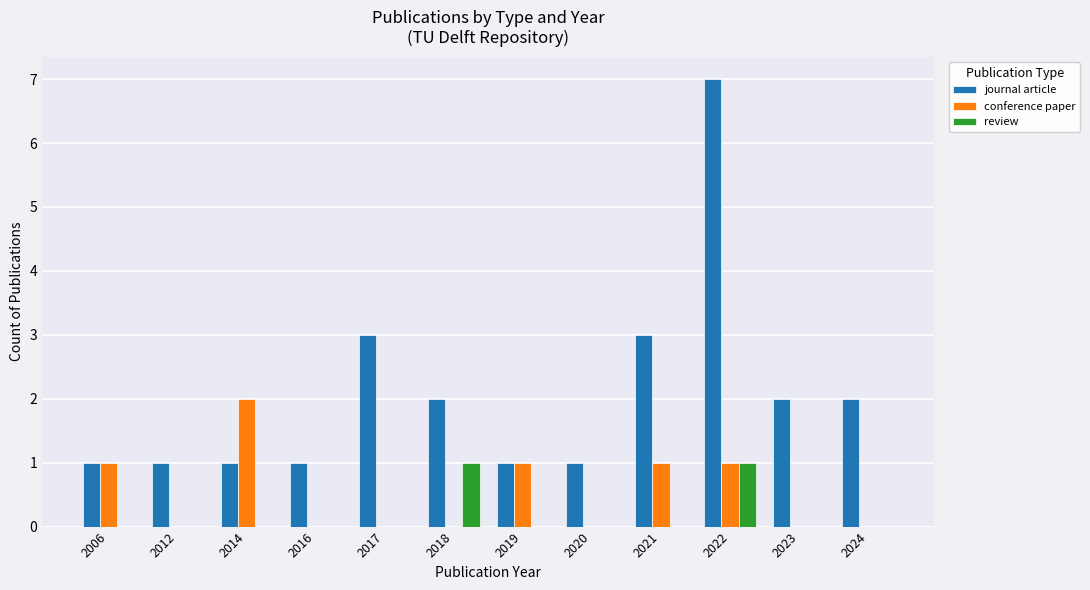

How many groups of bars are there?

12